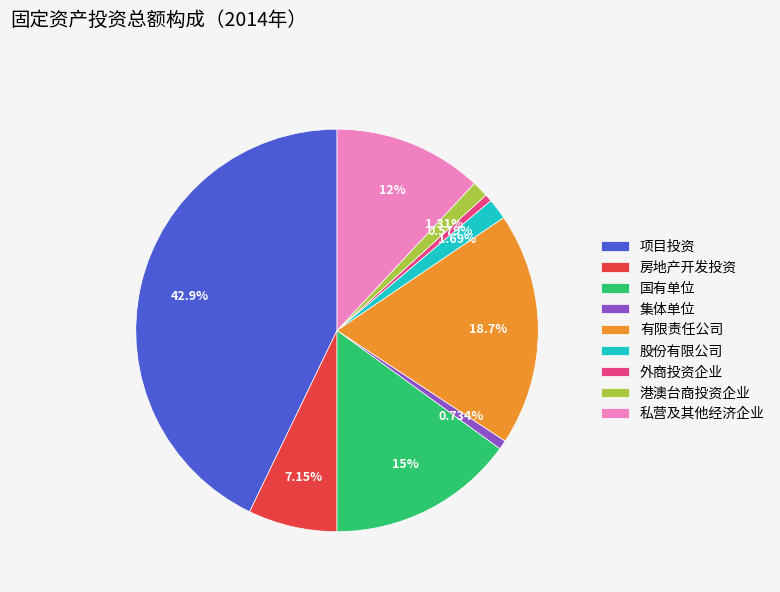

To the nearest percent, what portion does 房地产开发投资 represent?

7%